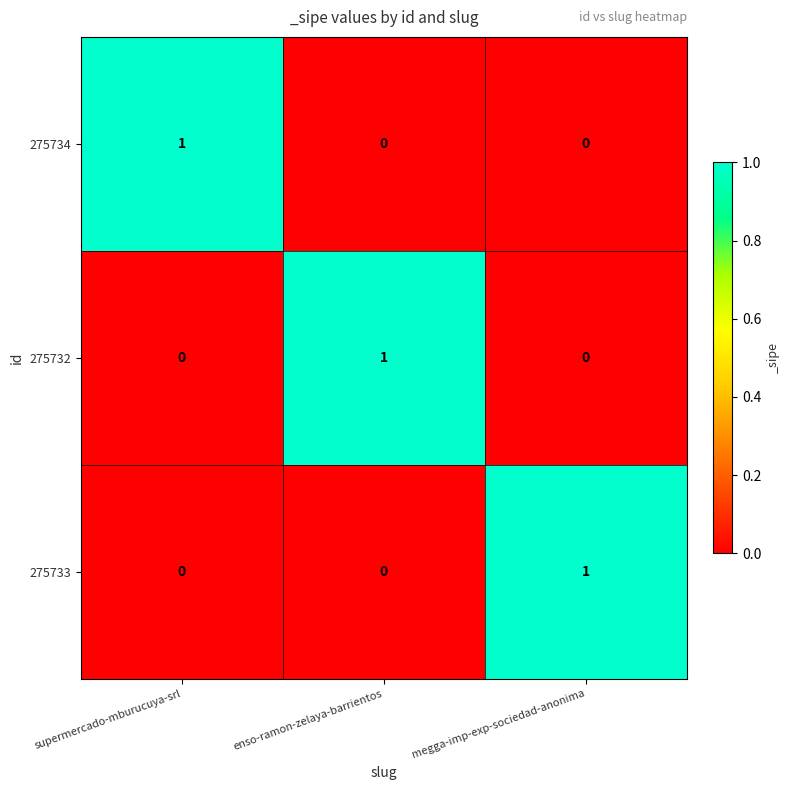

What is the total value across all series at enso-ramon-zelaya-barrientos?

1